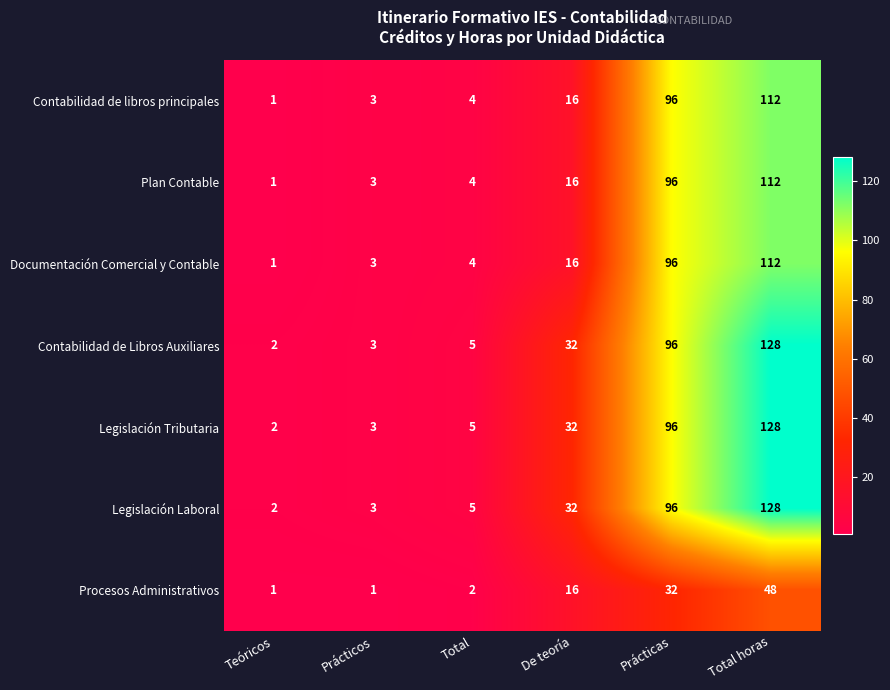

Is it true that Legislación Laboral equals 7 at De teoría?

False